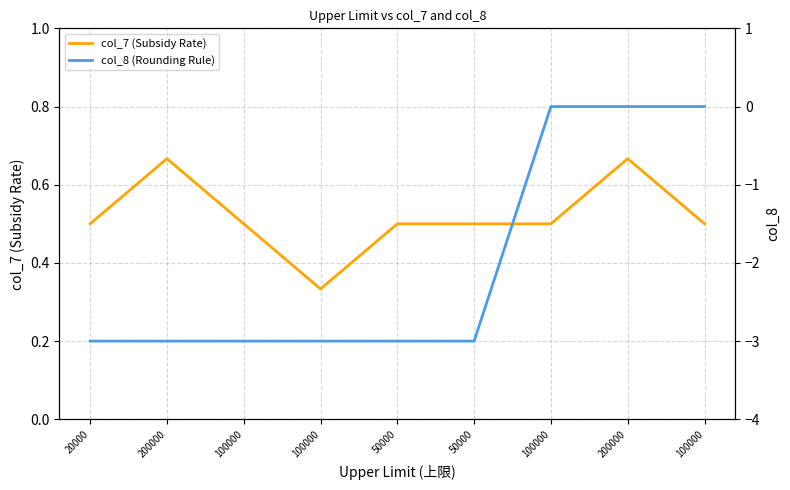

True or false: col_8 (Rounding Rule) and col_7 (Subsidy Rate) intersect in this chart.

False